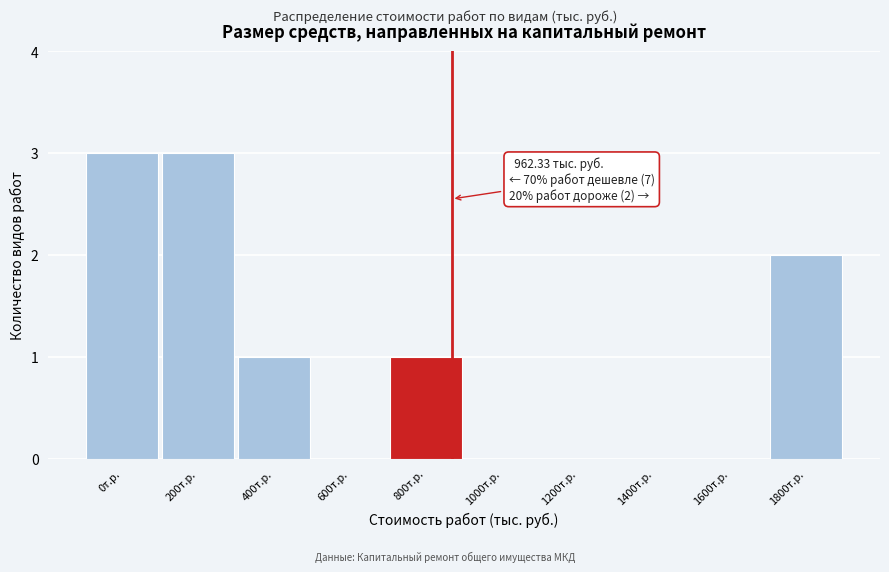

Reading left to right, what are all the values shown in this chart?

0т.р.=3	200т.р.=3	400т.р.=1	600т.р.=0	800т.р.=1	1000т.р.=0	1200т.р.=0	1400т.р.=0	1600т.р.=0	1800т.р.=2